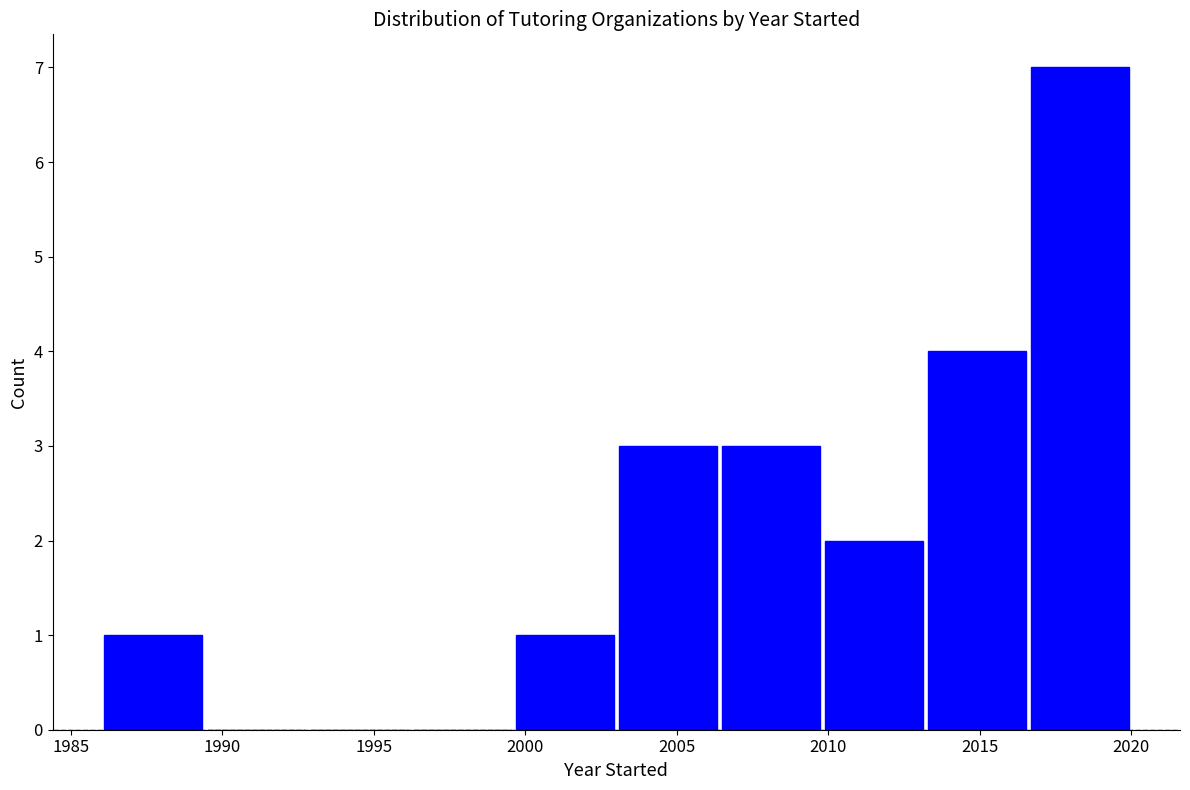

Reading left to right, transcribe this chart: for each bar, give the range it covers on the x-axis and its height. Neither the bar edges nor the heights are printed on the chart, so give them approximately, as read against the axes.

1986.0 to 1989.4: 1
1989.4 to 1992.8: 0
1992.8 to 1996.2: 0
1996.2 to 1999.6: 0
1999.6 to 2003.0: 1
2003.0 to 2006.4: 3
2006.4 to 2009.8: 3
2009.8 to 2013.2: 2
2013.2 to 2016.6: 4
2016.6 to 2020.0: 7